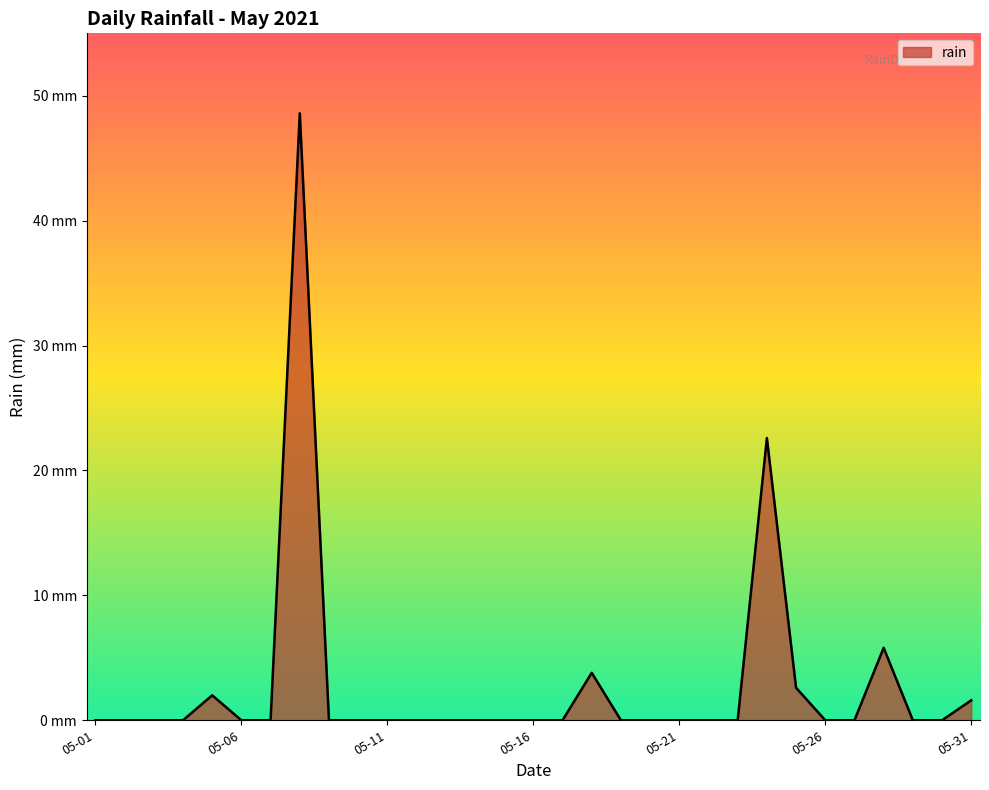

Does the chart display data point markers on the line(s)?

No